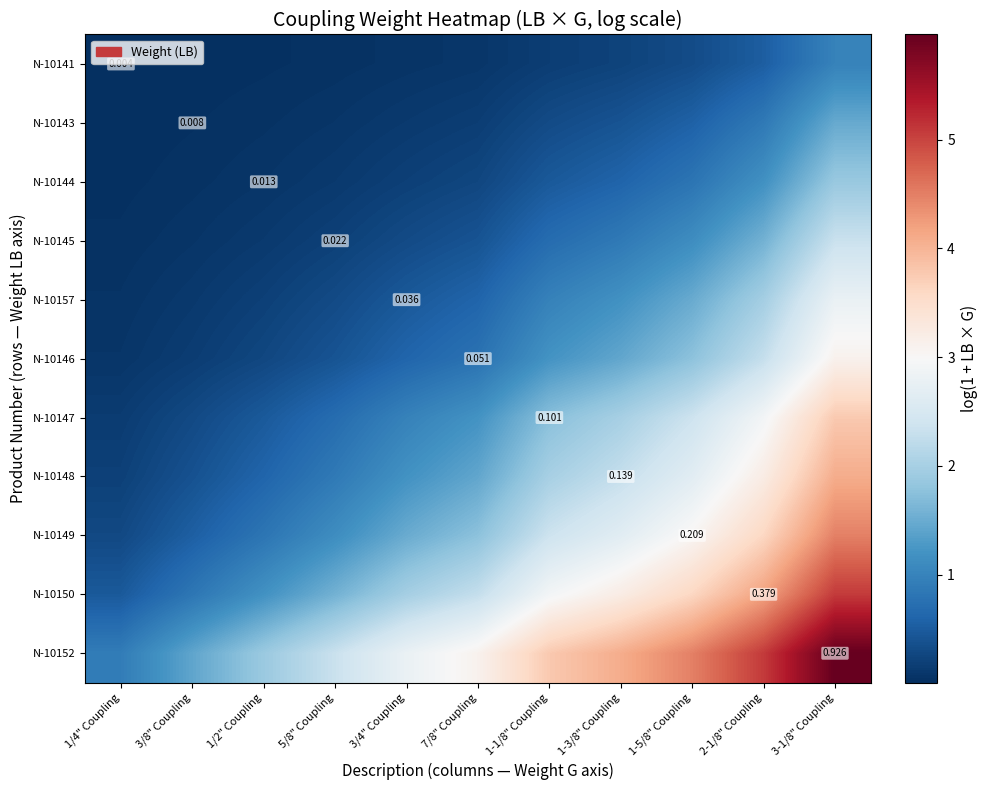

Is the value of N-10141 at 2-1/8" Coupling greater than the value of N-10145 at 3/4" Coupling?

Yes